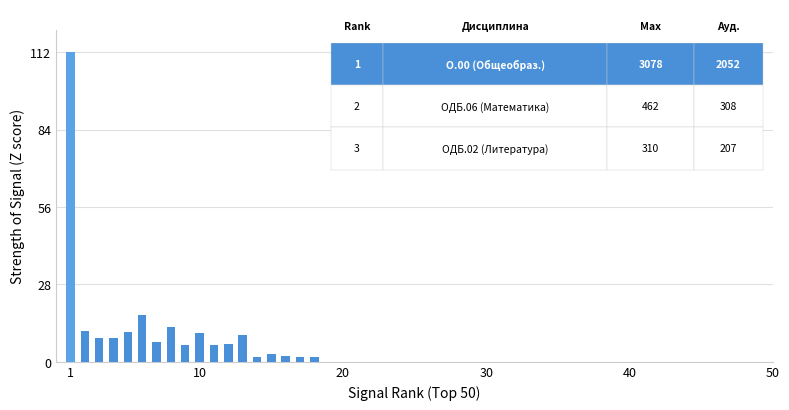

What is the sum of all values?

236.4